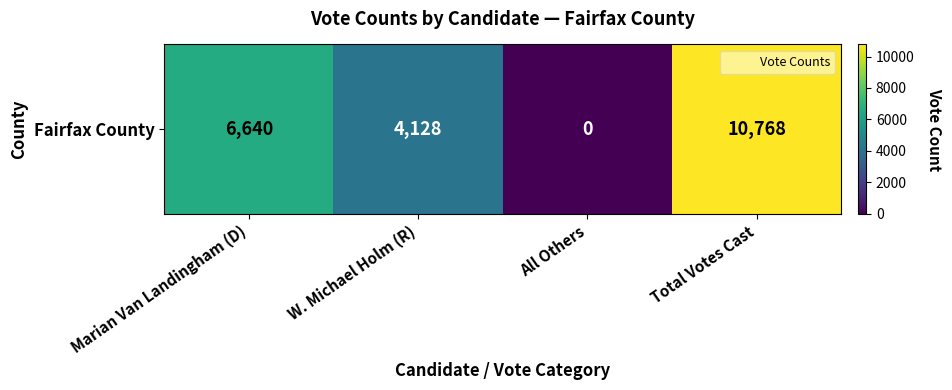

At which category does the chart reach its minimum across all series?

All Others